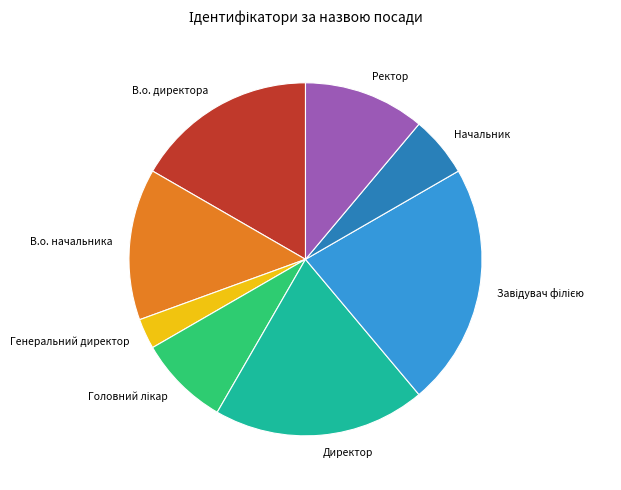

True or false: В.о. директора accounts for 25% of the total.

False